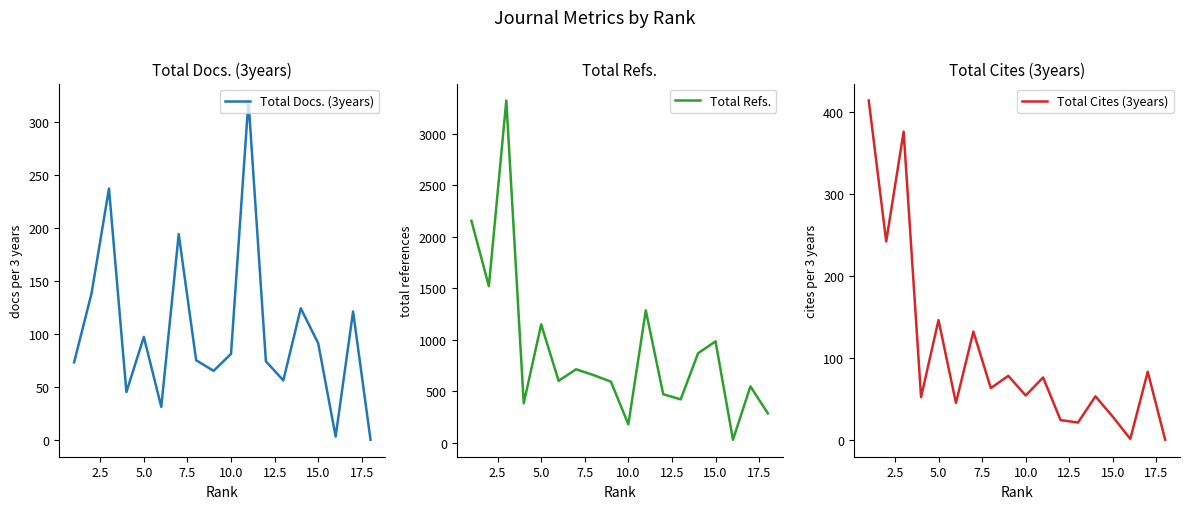

How many lines are shown in the chart?

3